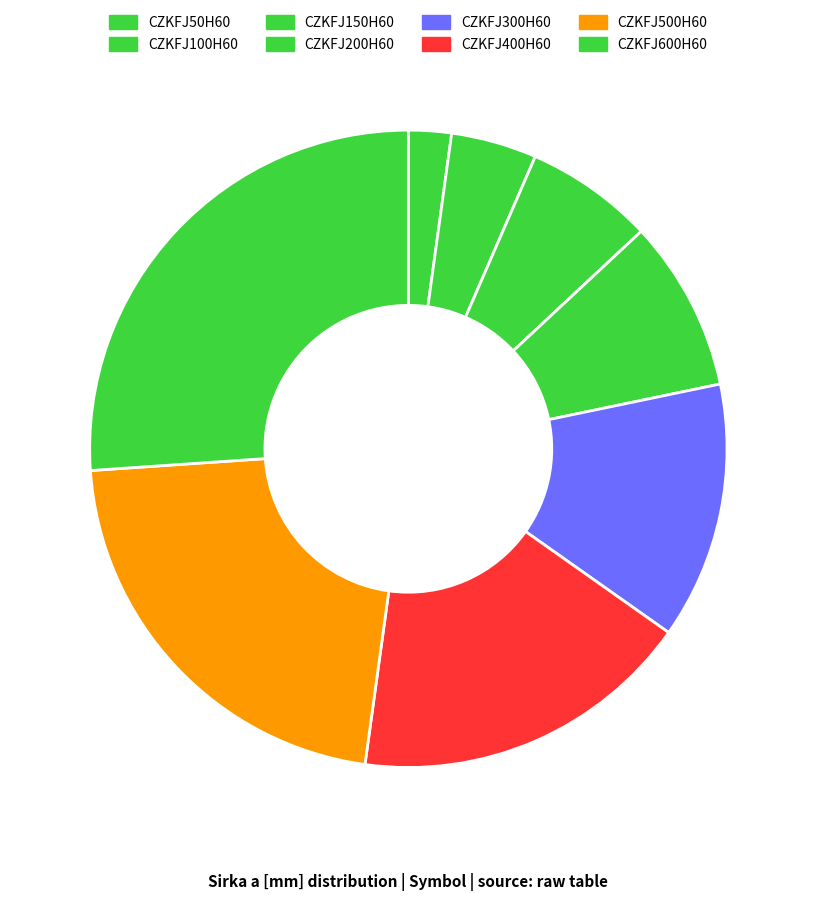

Which category has the biggest portion of the pie?

CZKFJ600H60